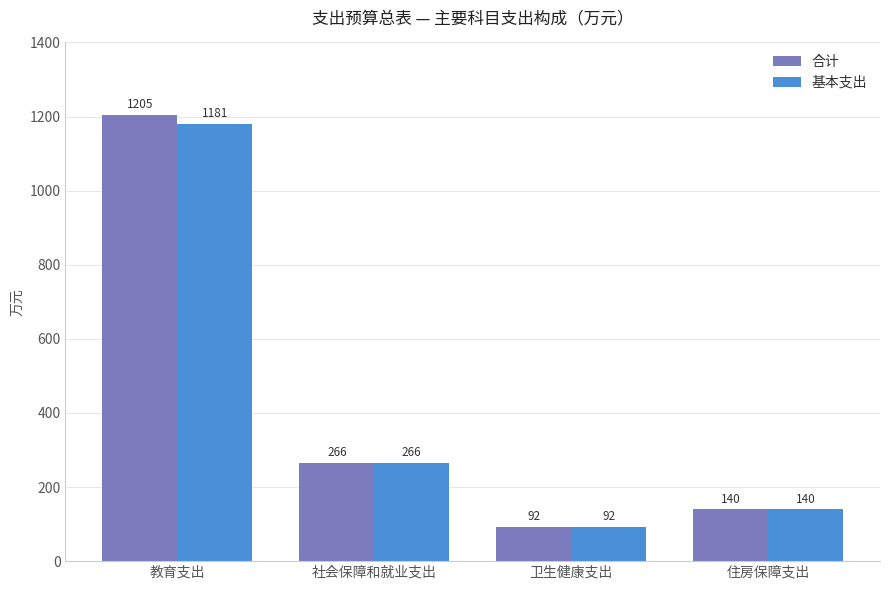

What is the average value of the 基本支出 series?

419.8